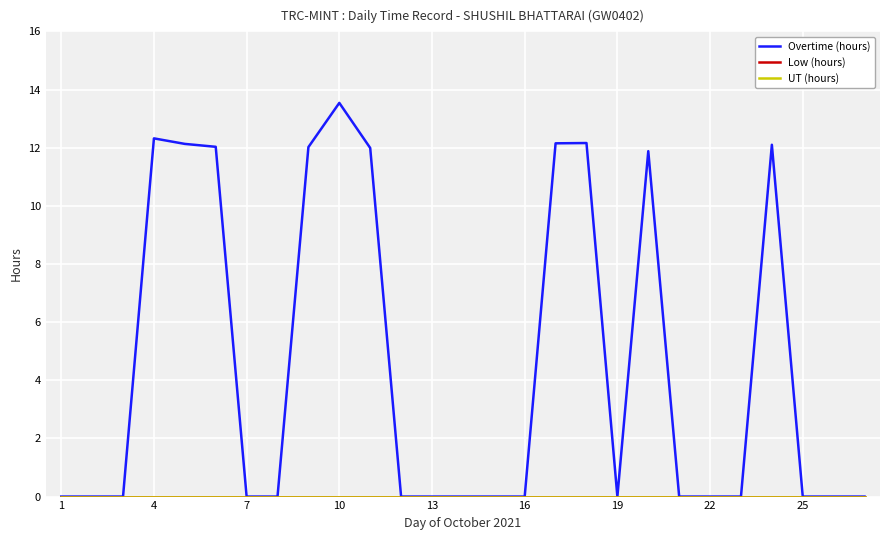

Does the chart have visible grid lines?

Yes